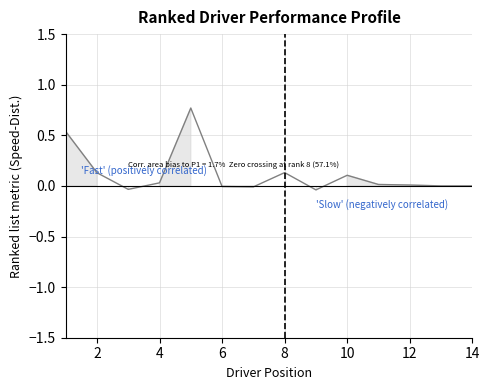

True or false: the data shows 0.1 at 10.

True